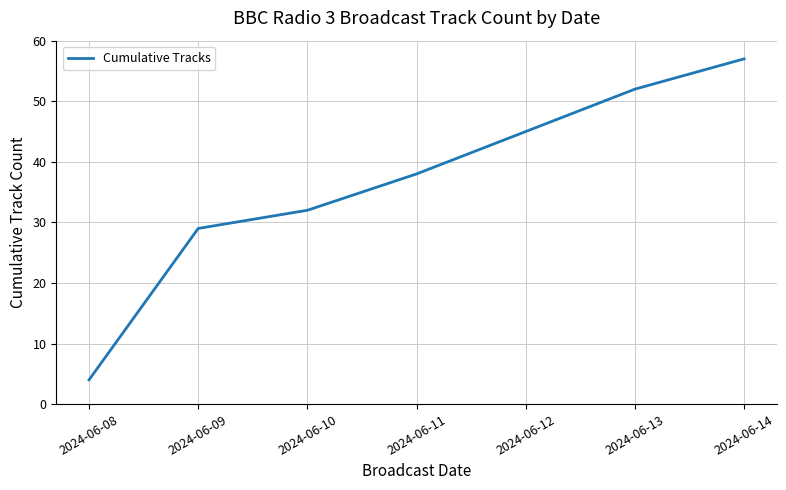

What is the difference between the values at 2024-06-10 and 2024-06-13?

20